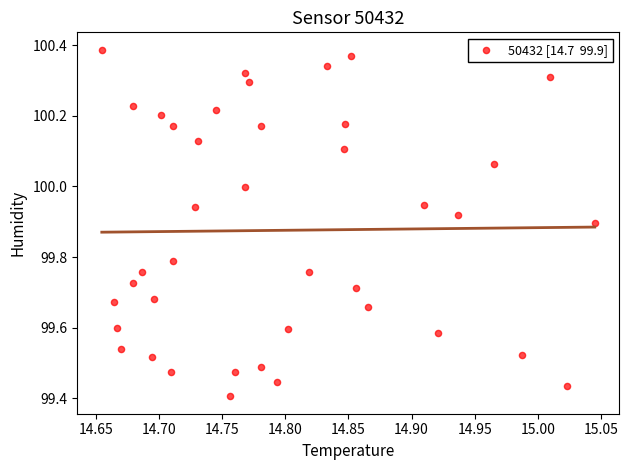

What is the range of Y values (max minus min)?

1.0